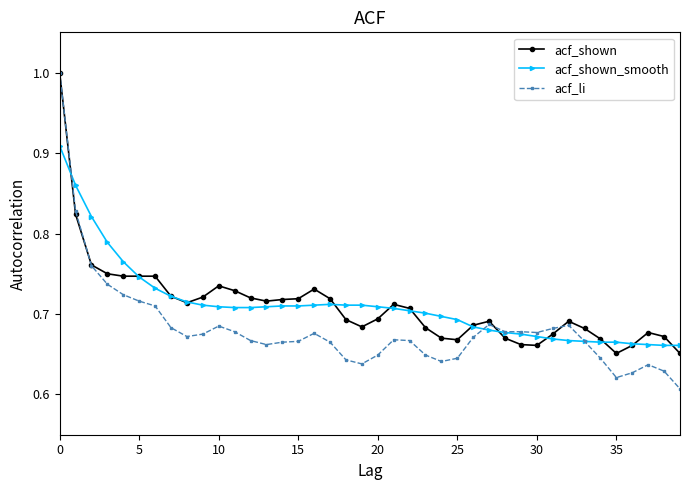

True or false: acf_shown has more than 1 interior local peaks.

True